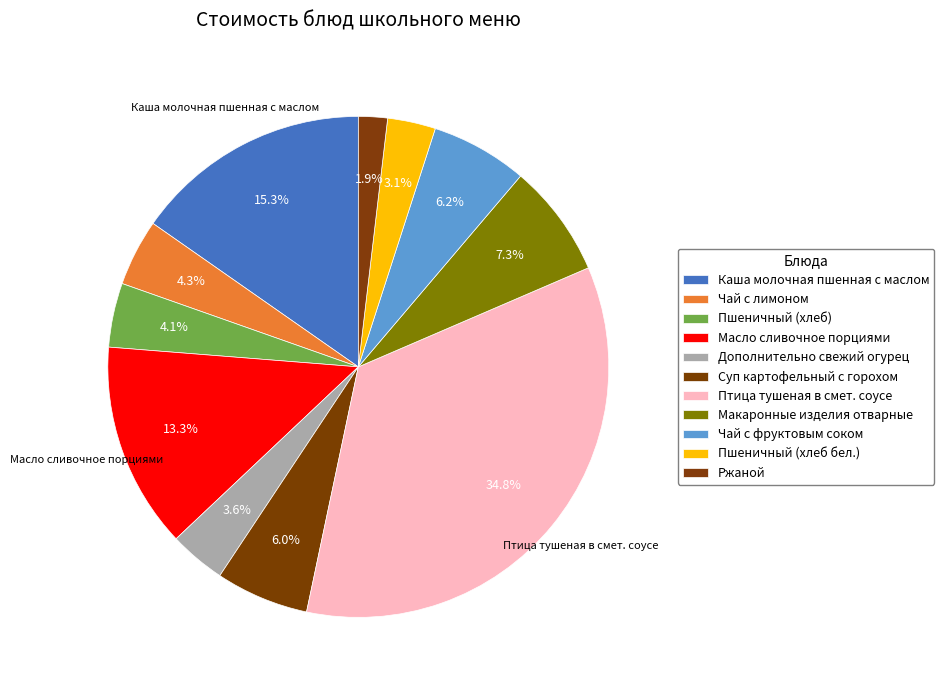

How many slices are in this pie chart?

11